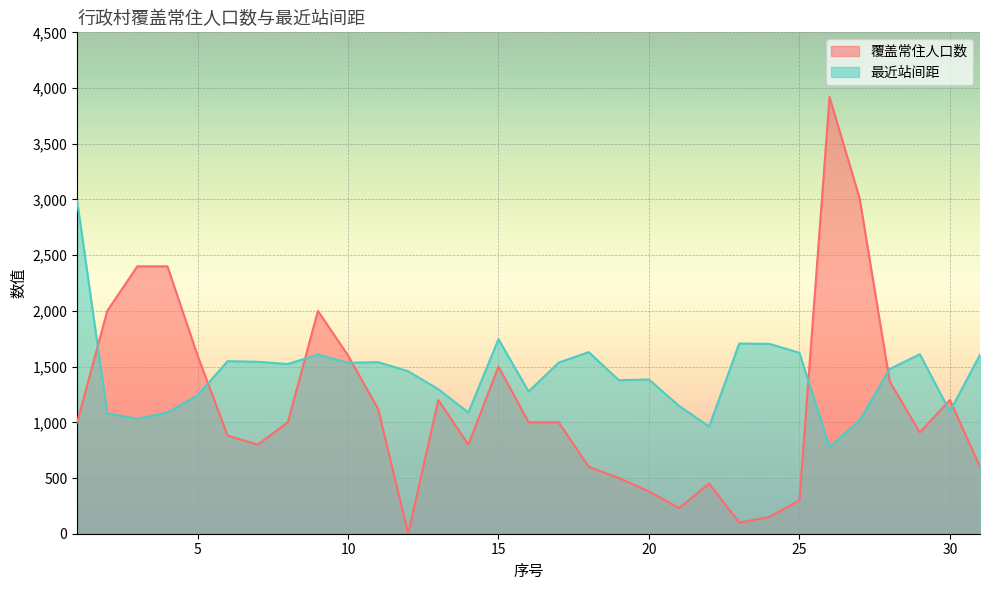

Which category has the lowest value in the 最近站间距 series?

26